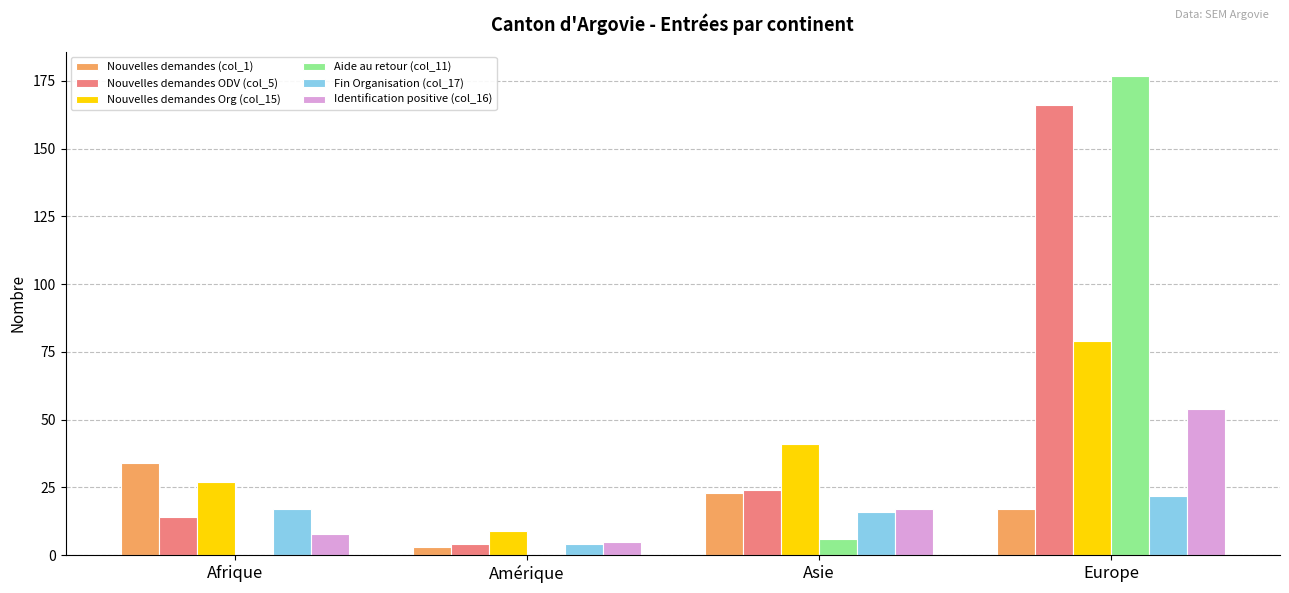

Is it true that Aide au retour (col_11) equals 177 at Europe?

True